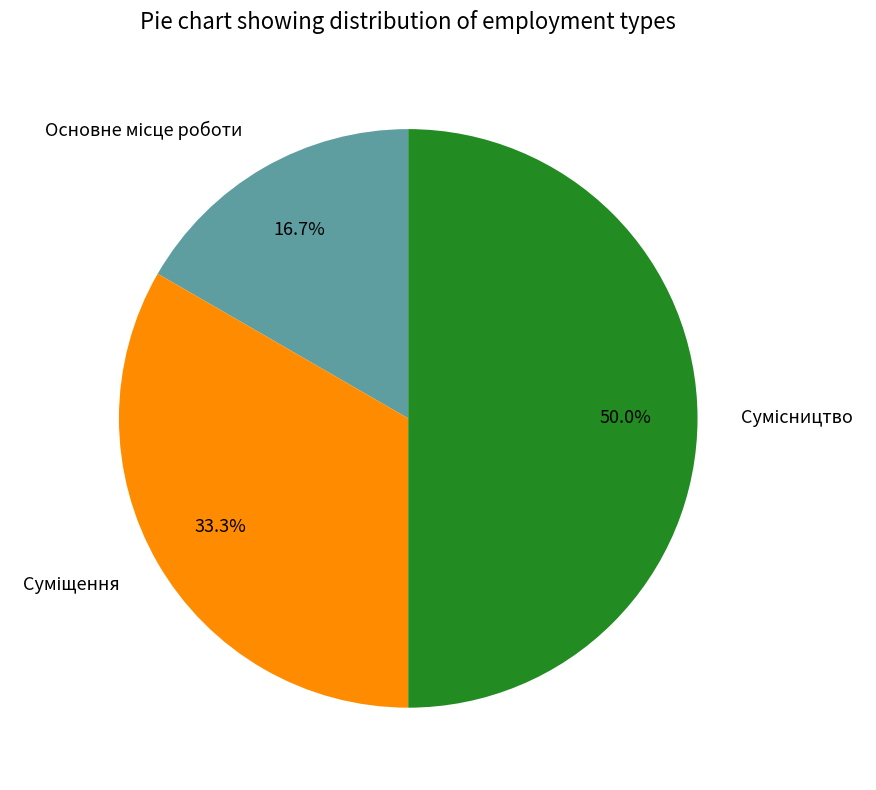

Count the number of slices in the pie.

3